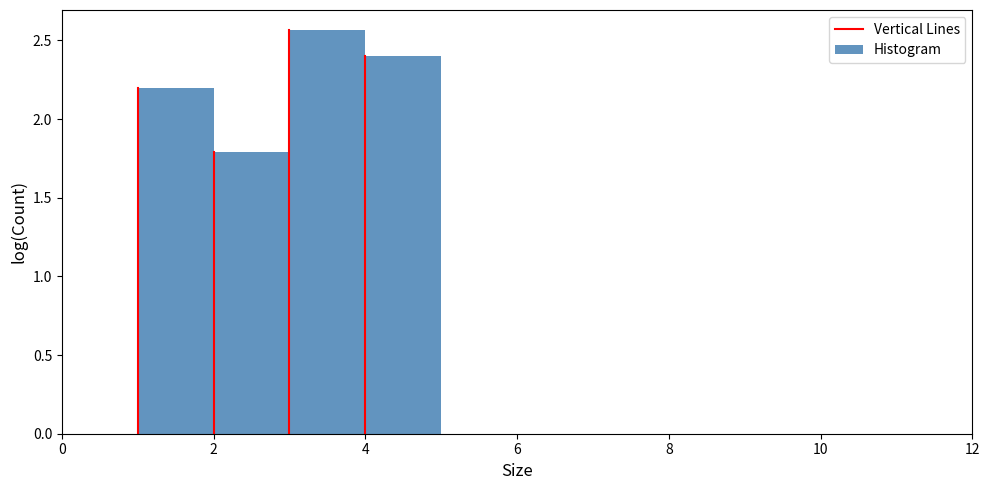

Which range on the x-axis has the tallest bar?

3 to 4